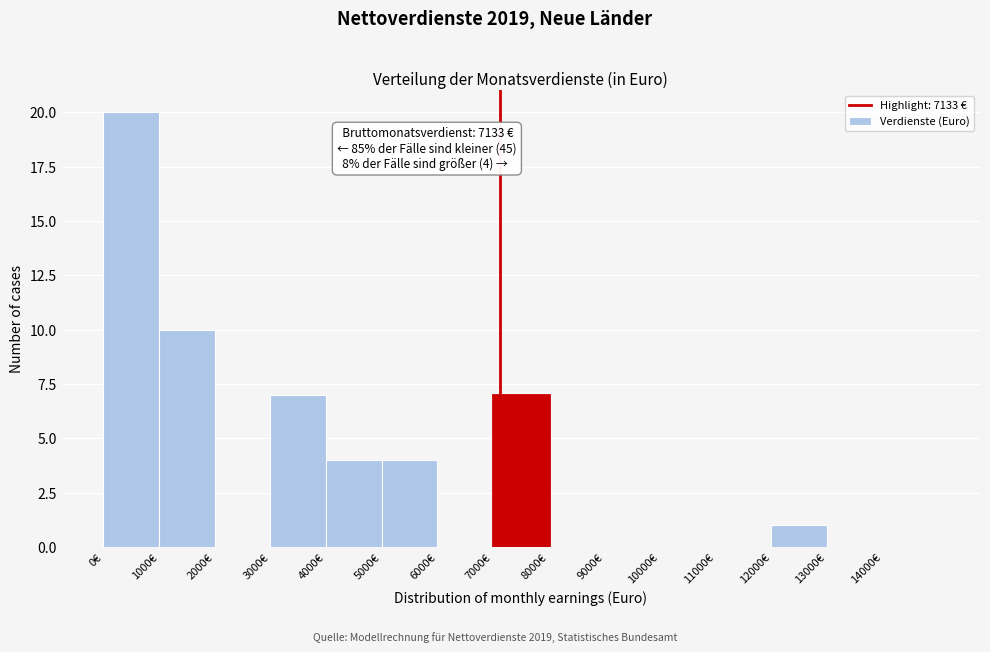

Over which range of the x-axis is the bar tallest?

0 to 1000